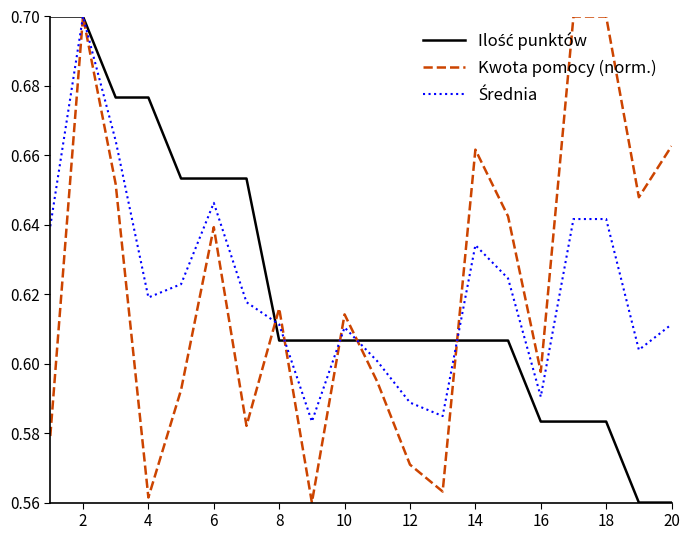

How many lines are shown in the chart?

3